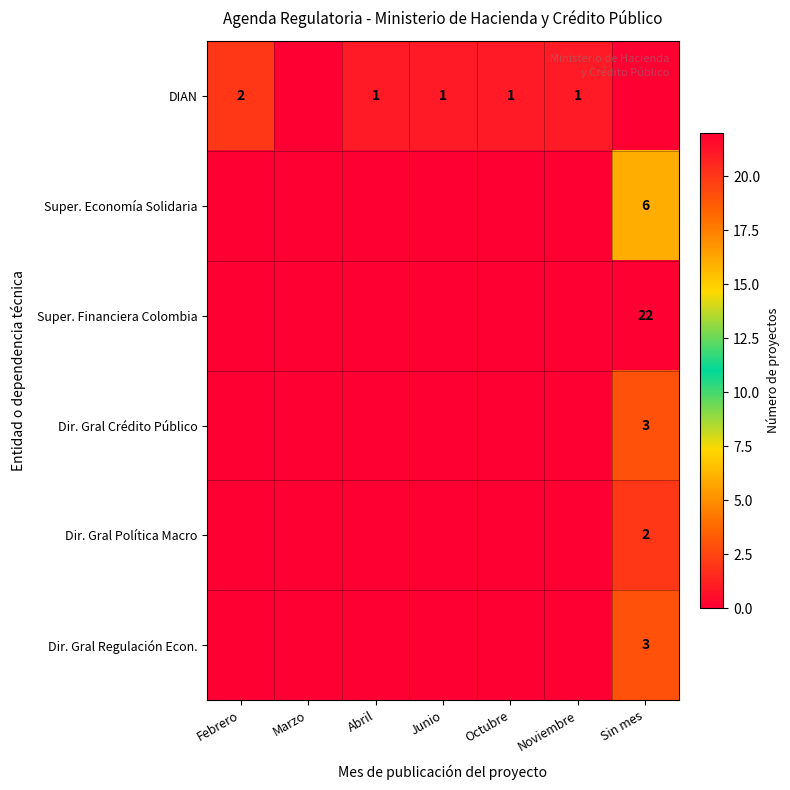

The Dir. Gral Política Macro series shows 2 at Sin mes. True or false?

True